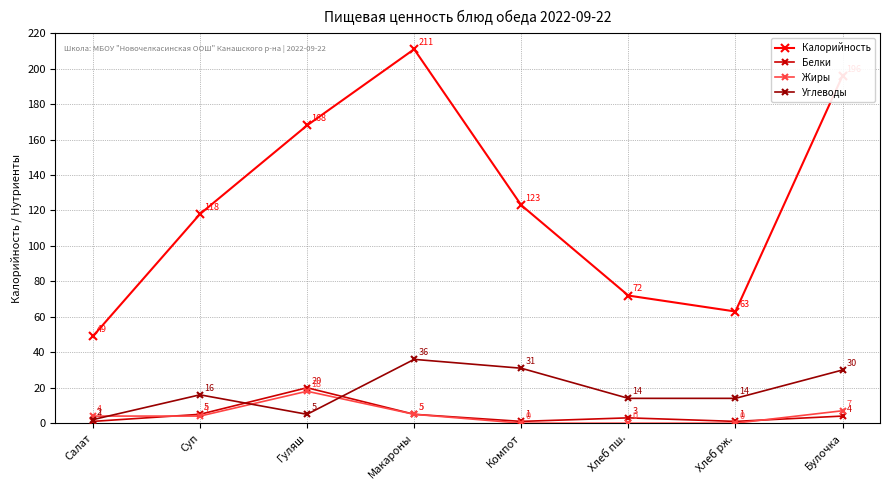

What are all the series names shown in the legend?

Калорийность, Белки, Жиры, Углеводы